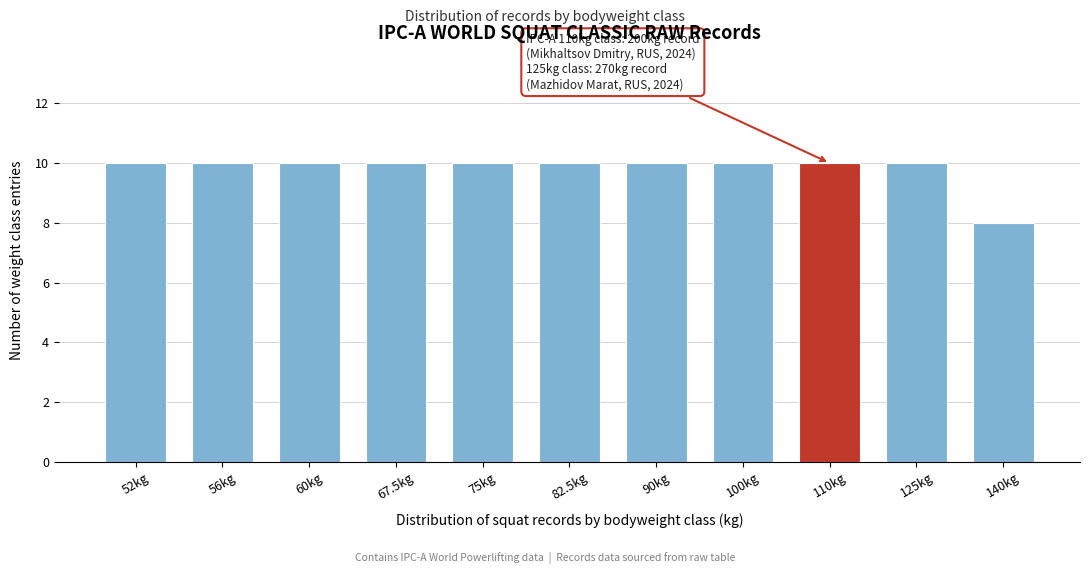

Reading left to right, transcribe all the data shown in this chart.

10	10	10	10	10	10	10	10	10	10	8